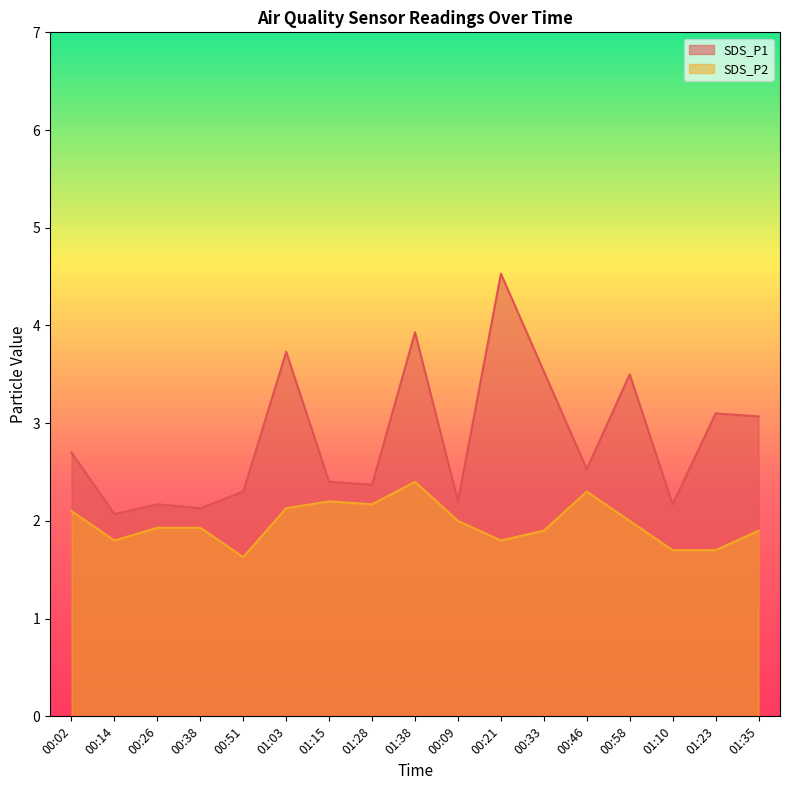

Is the value of SDS_P2 at 00:26 greater than the value of SDS_P1 at 01:35?

No